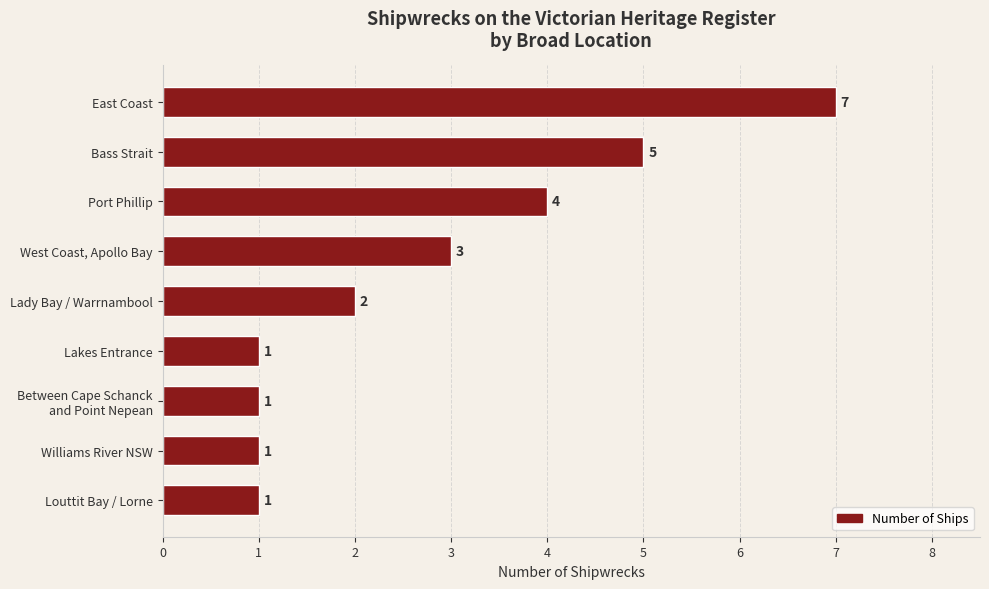

What is the change in value from Bass Strait to Williams River NSW?

-4